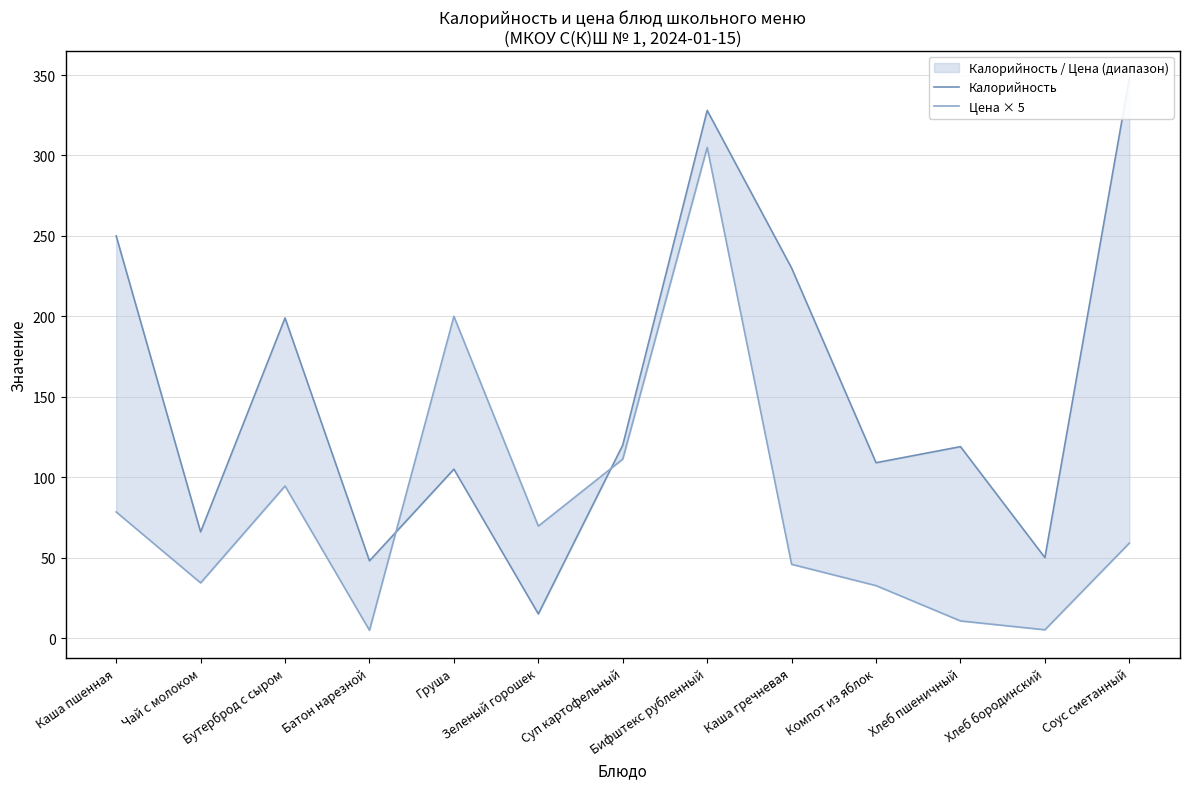

What is the label of the 2nd point from the right?

Хлеб бородинский